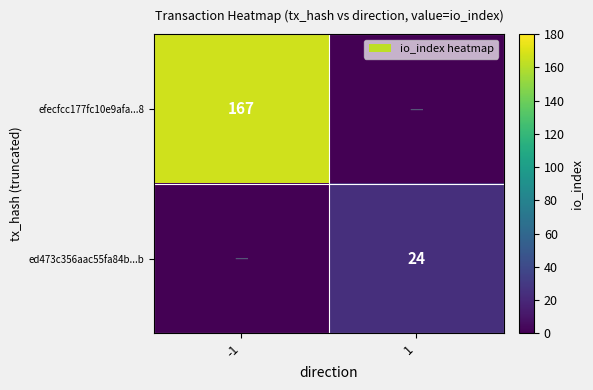

The value of efecfcc177fc10e9afa...8 at -1 is 300. True or false?

False